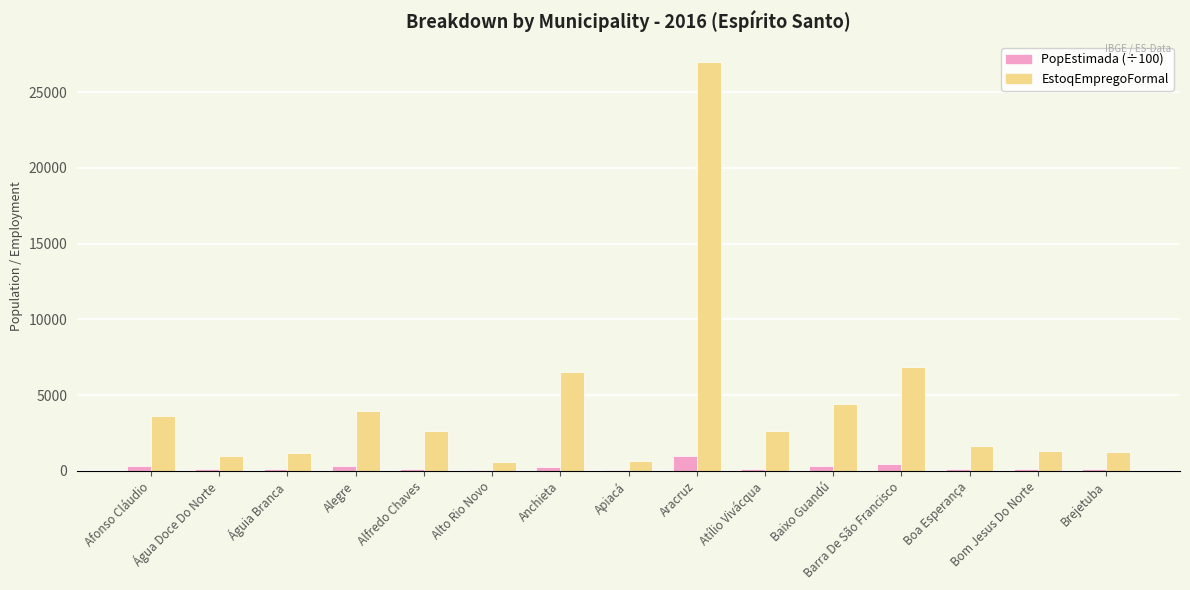

What is the maximum value shown in the chart?

26978.0